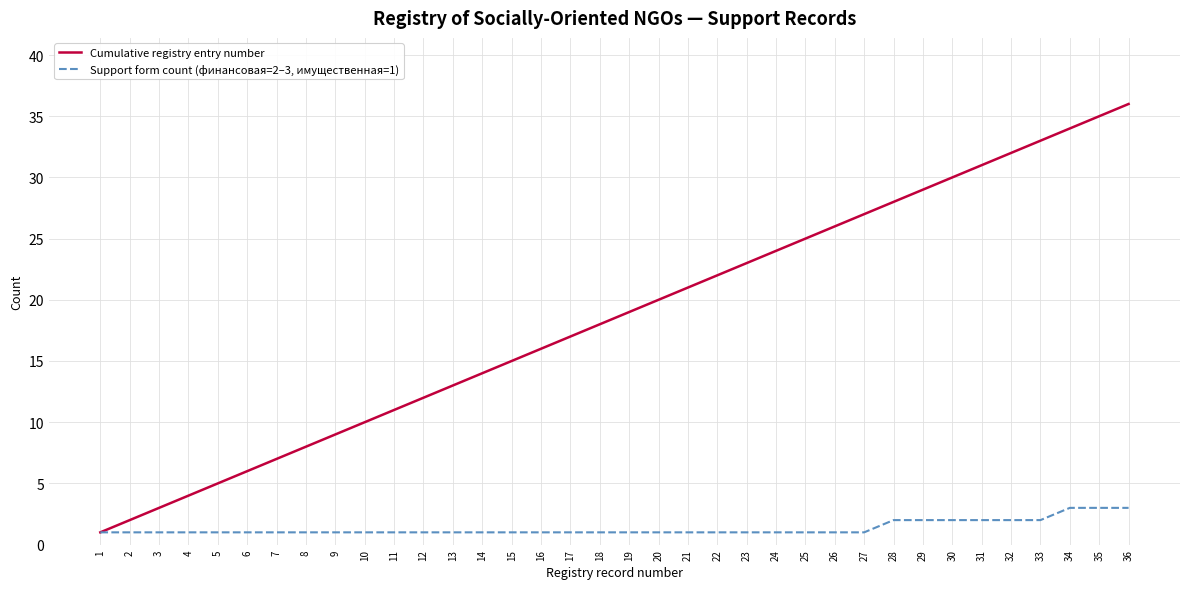

Reading right to left, transcribe all the data shown in this chart.

Cumulative registry entry number: 36	35	34	33	32	31	30	29	28	27	26	25	24	23	22	21	20	19	18	17	16	15	14	13	12	11	10	9	8	7	6	5	4	3	2	1
Support form count (финансовая=2–3, имущественная=1): 3	3	3	2	2	2	2	2	2	1	1	1	1	1	1	1	1	1	1	1	1	1	1	1	1	1	1	1	1	1	1	1	1	1	1	1